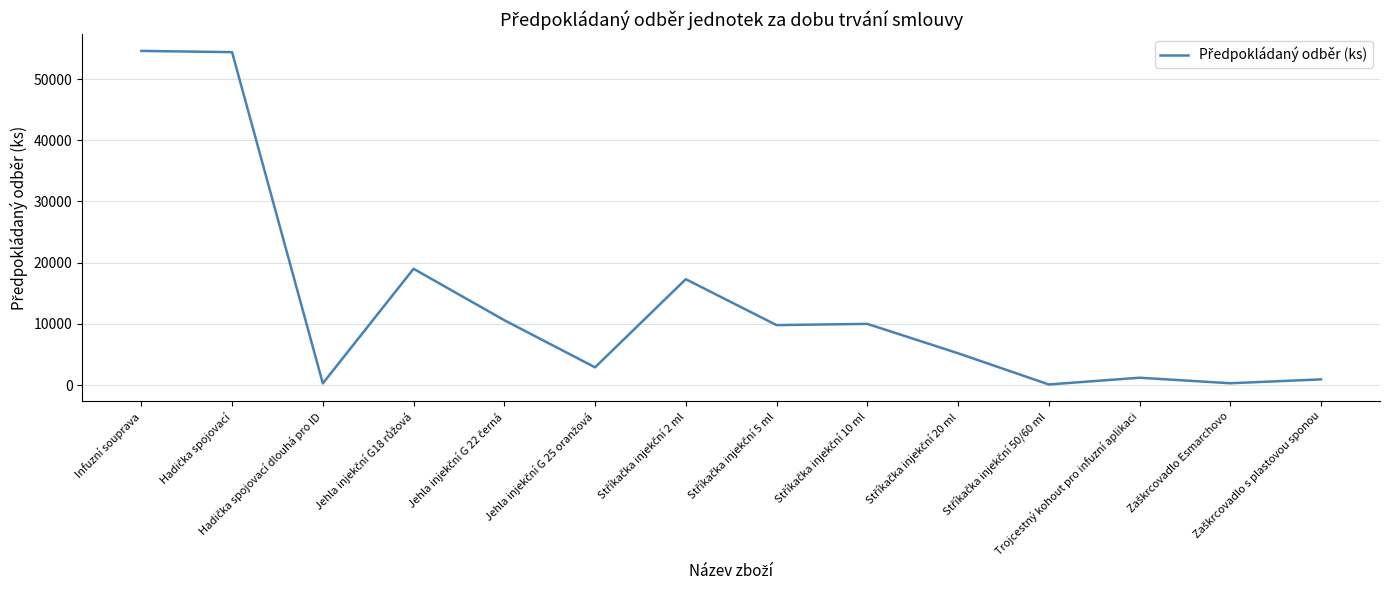

What is the difference between the maximum and minimum values?

54500